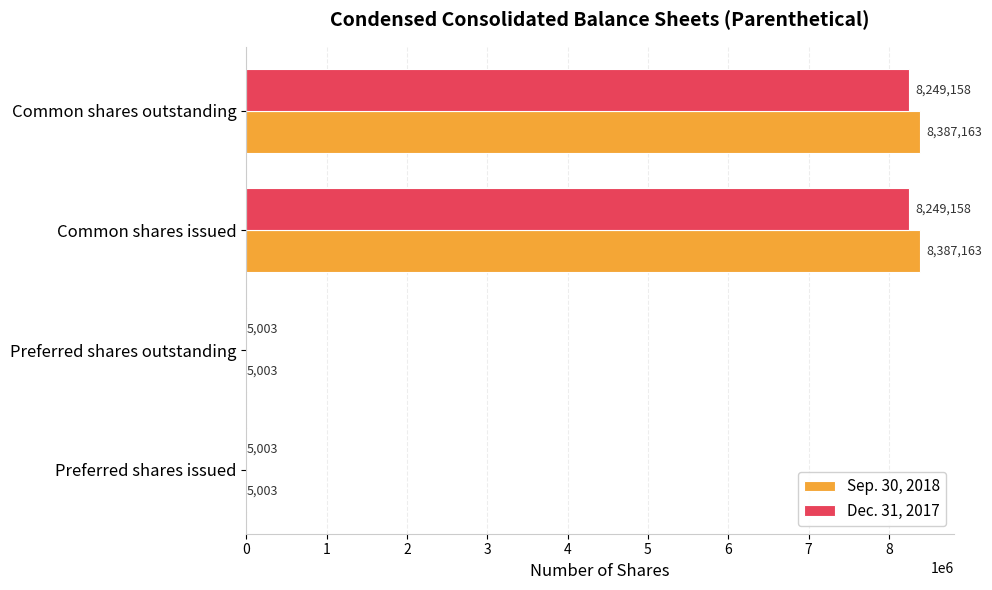

What is the total value across all series at Common shares issued?

16636321